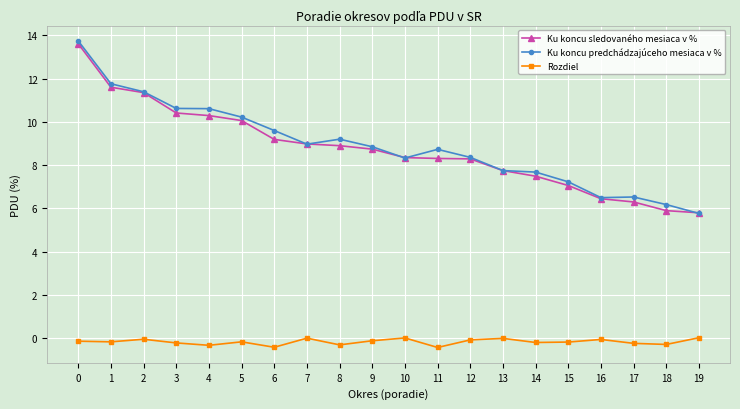

What is the difference between the second highest and second lowest values in the Rozdiel series?

0.4